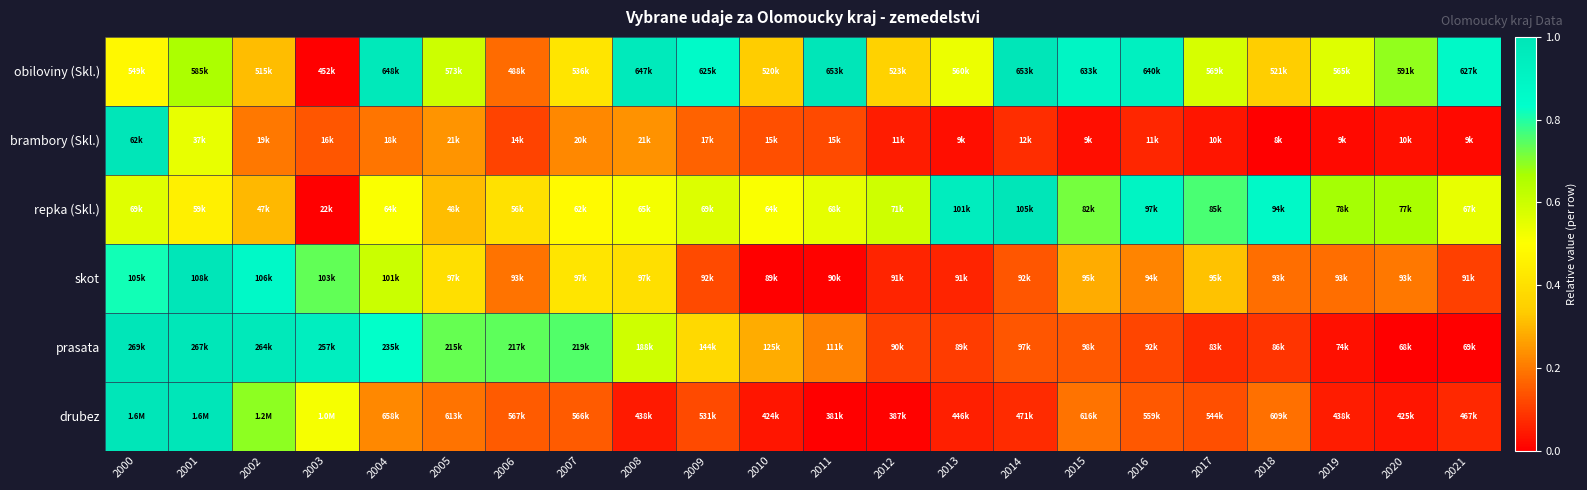

Count the number of data series in this chart.

6